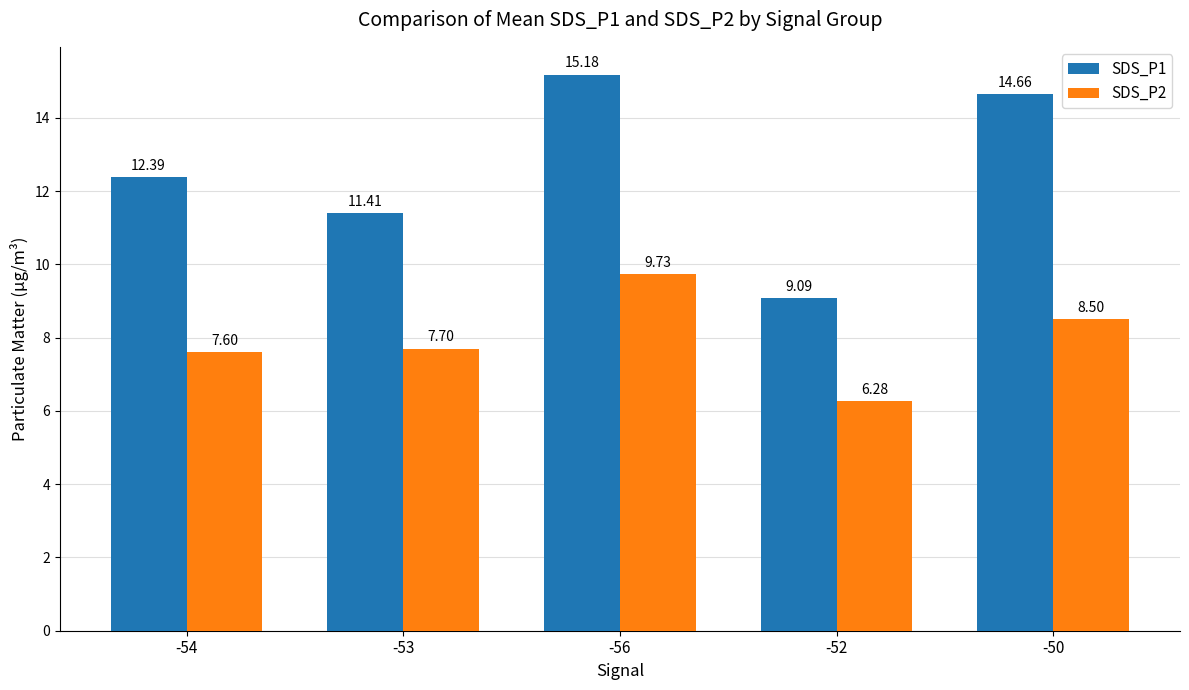

Does the chart contain stacked bars?

No